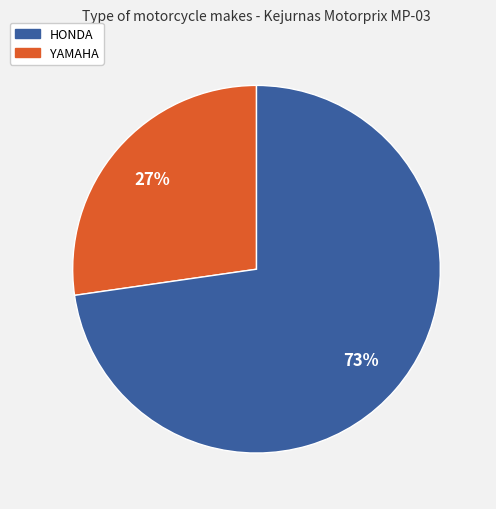

To the nearest percent, what is the average slice percentage?

50%